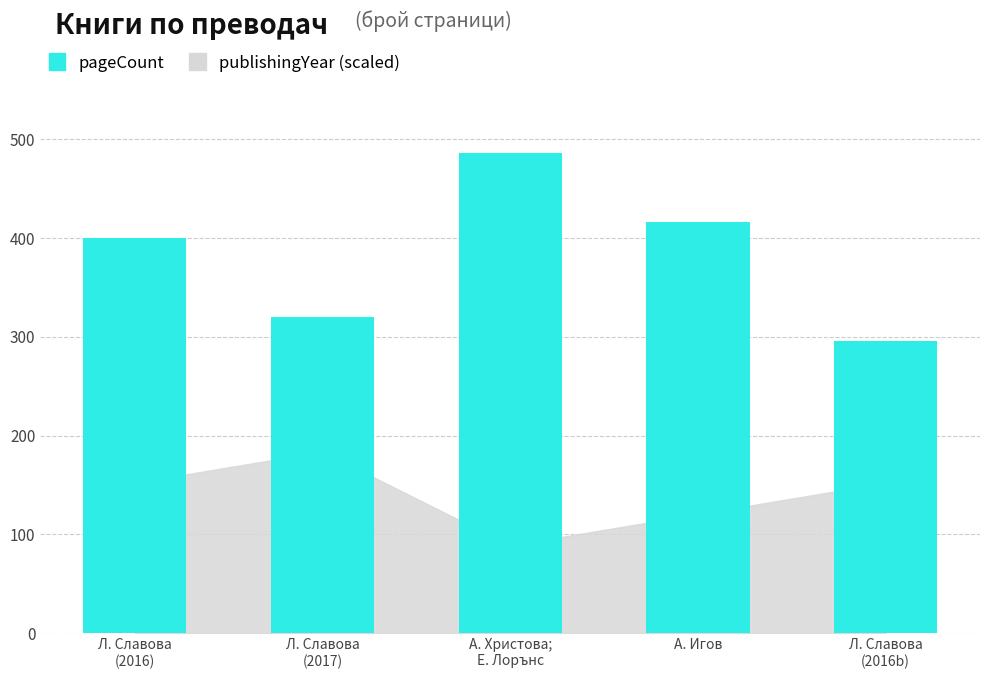

Are the bars horizontal?

No